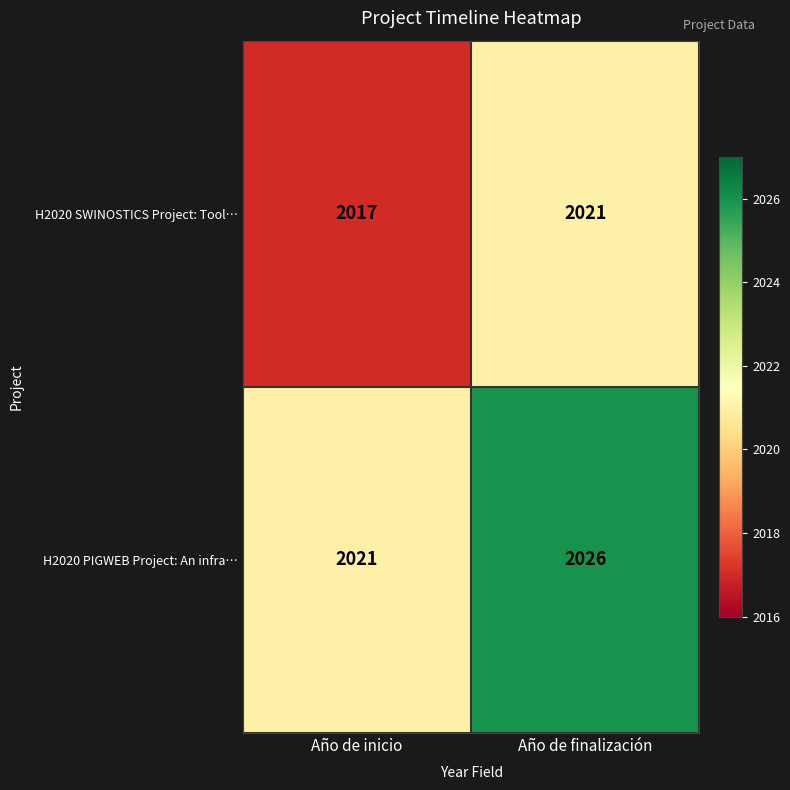

What is the greatest value displayed?

2026